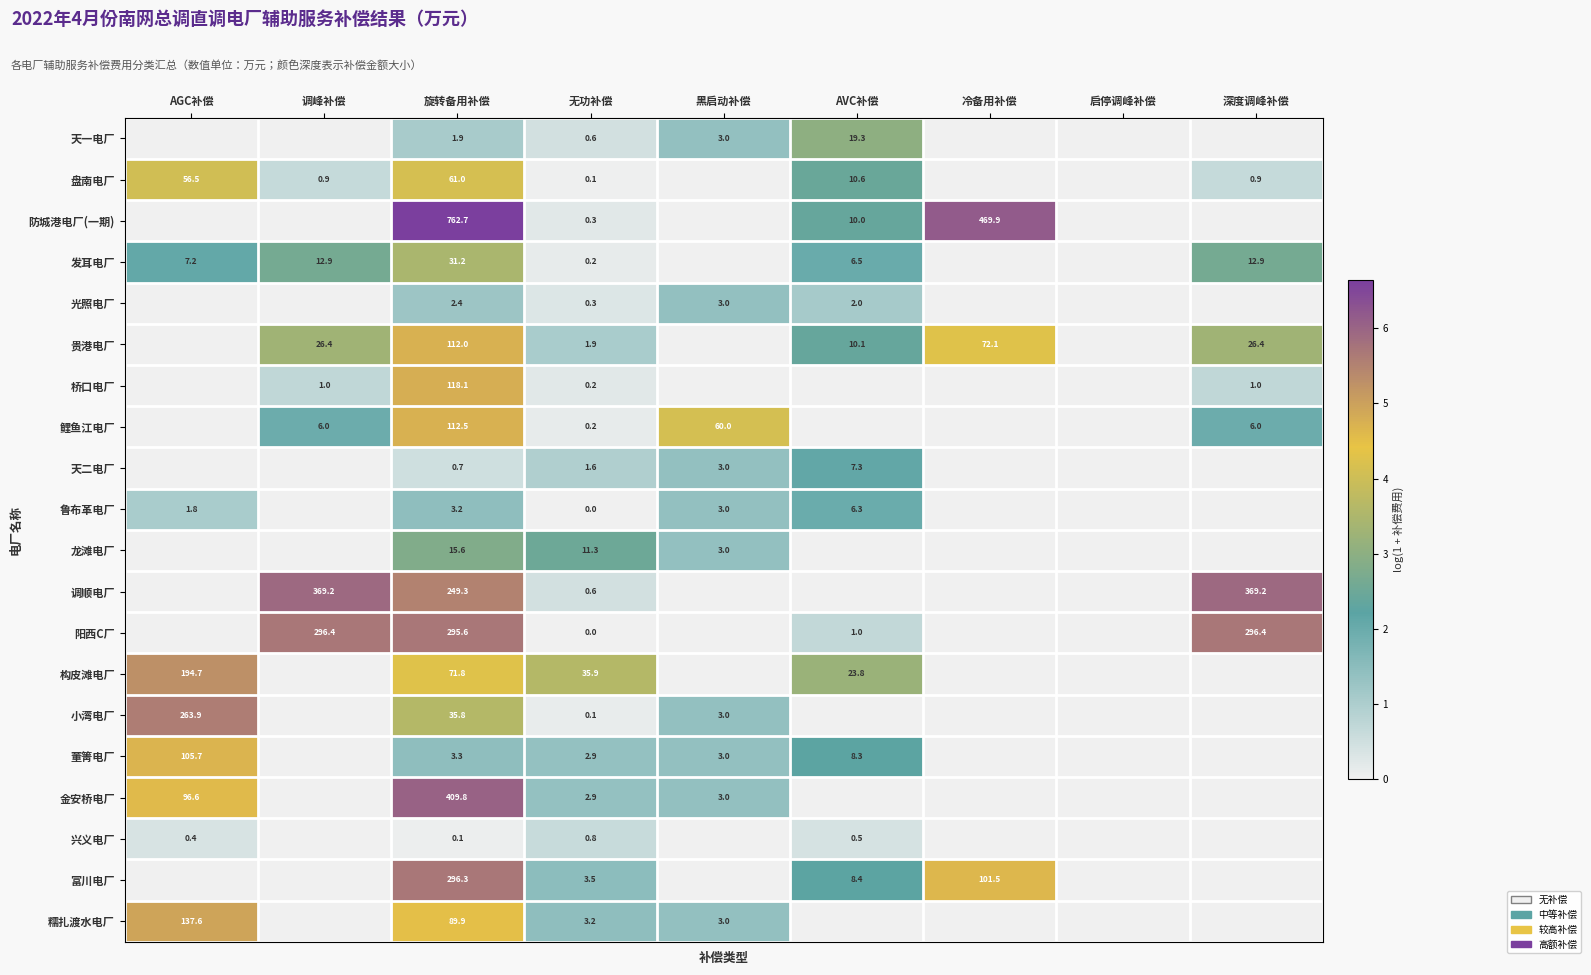

The value of 光照电厂 at 旋转备用补偿 is 1.2. True or false?

False